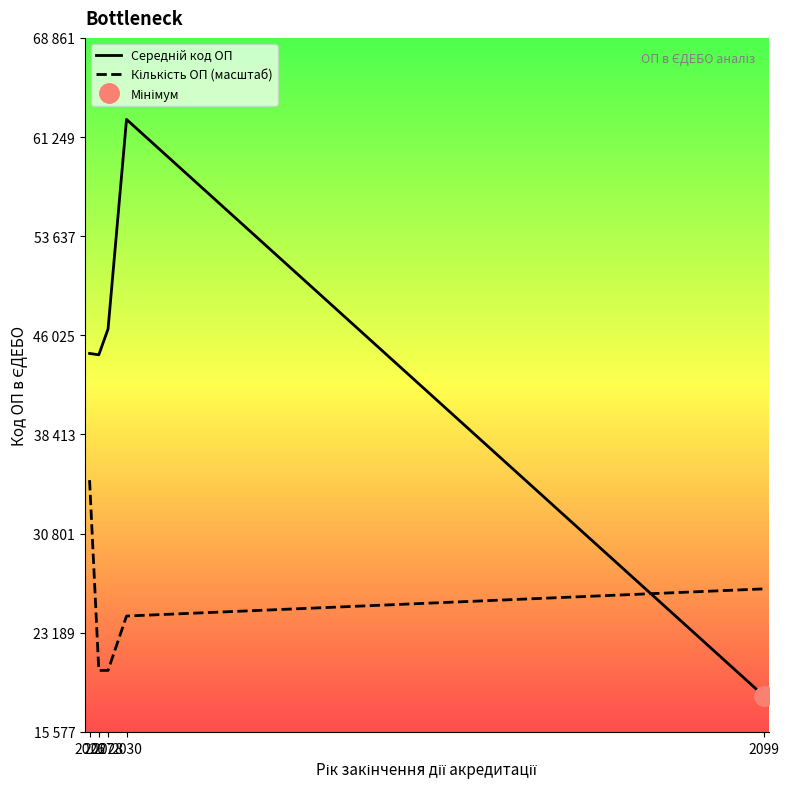

True or false: Кількість ОП (масштаб) and Середній код ОП cross at least once.

True